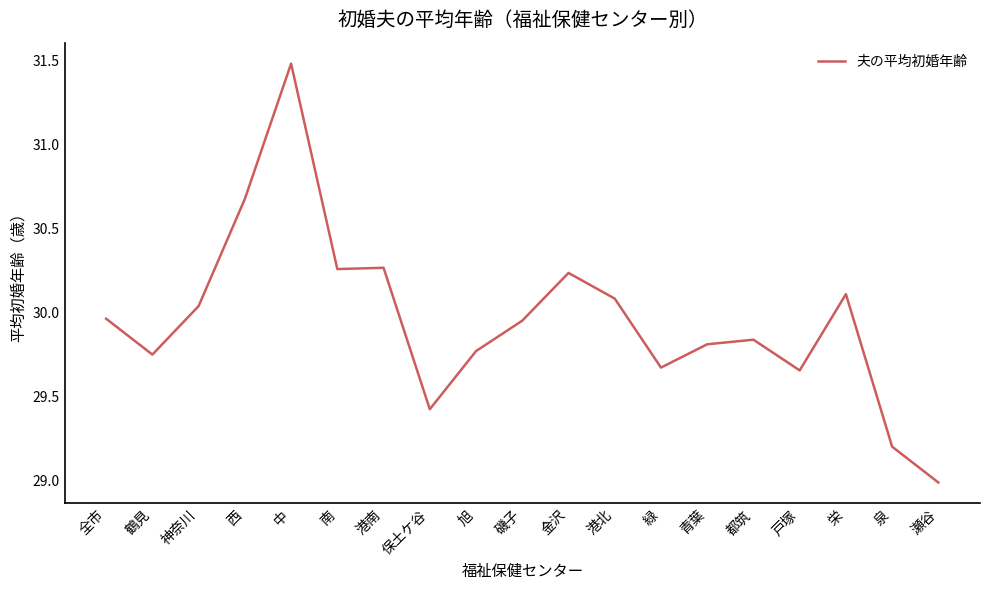

Approximately how many times larger is the value at 港北 compared to 旭?

1.0